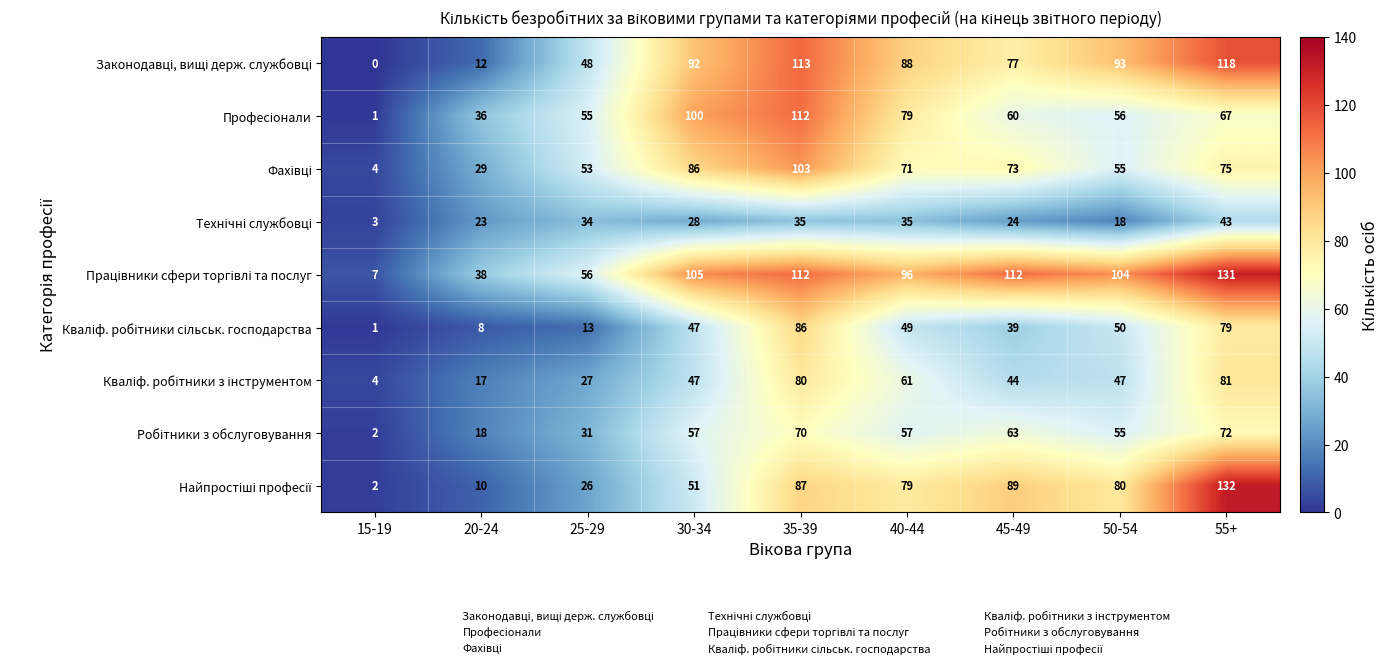

At how many categories does at least one series exceed 107?

3